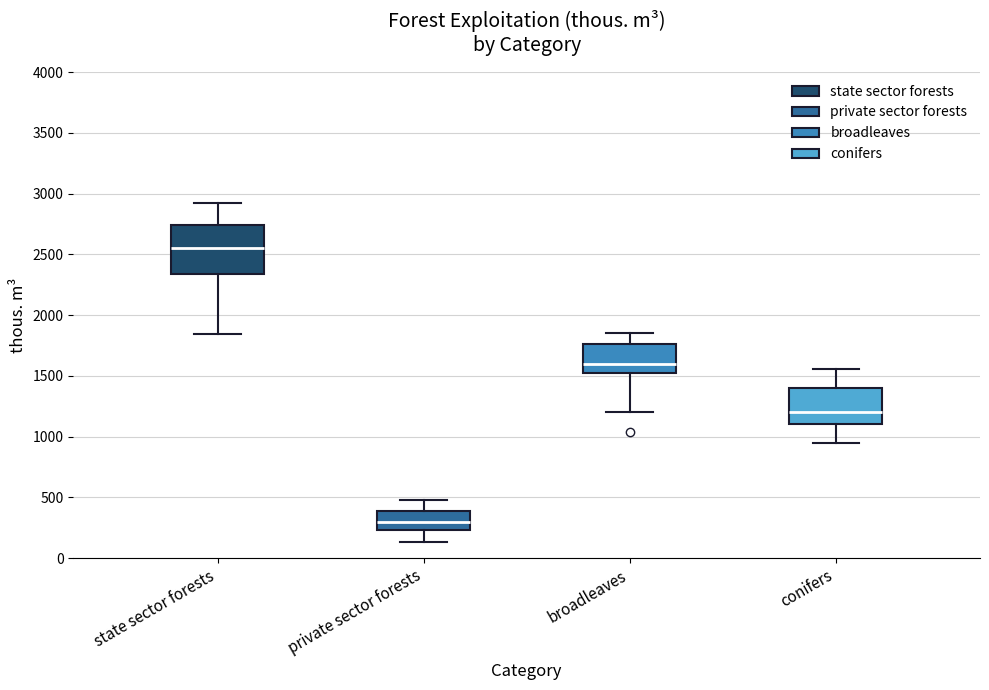

Reading left to right, transcribe this box plot: for each box, give where its median line is, the range the box spans, and where its two whiskers end, as read against the y-axis. The values are not printed on the chart, so give them approximately, as read against the axis.

state sector forests: median 2550, box 2350 to 2750, whiskers 1850 to 2900
private sector forests: median 300, box 250 to 400, whiskers 150 to 500
broadleaves: median 1600, box 1500 to 1750, whiskers 1200 to 1850
conifers: median 1200, box 1100 to 1400, whiskers 950 to 1550